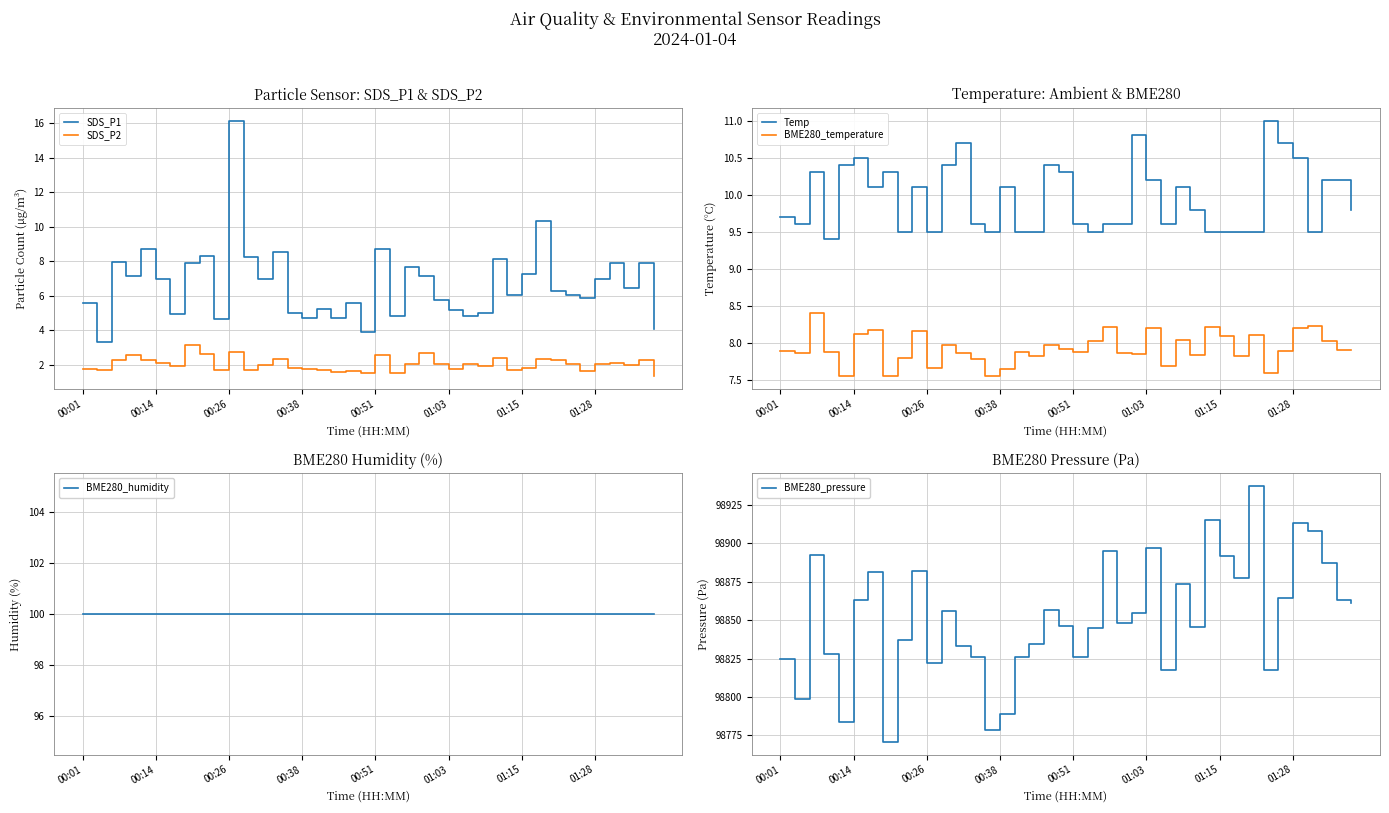

True or false: SDS_P2 and SDS_P1 intersect in this chart.

False